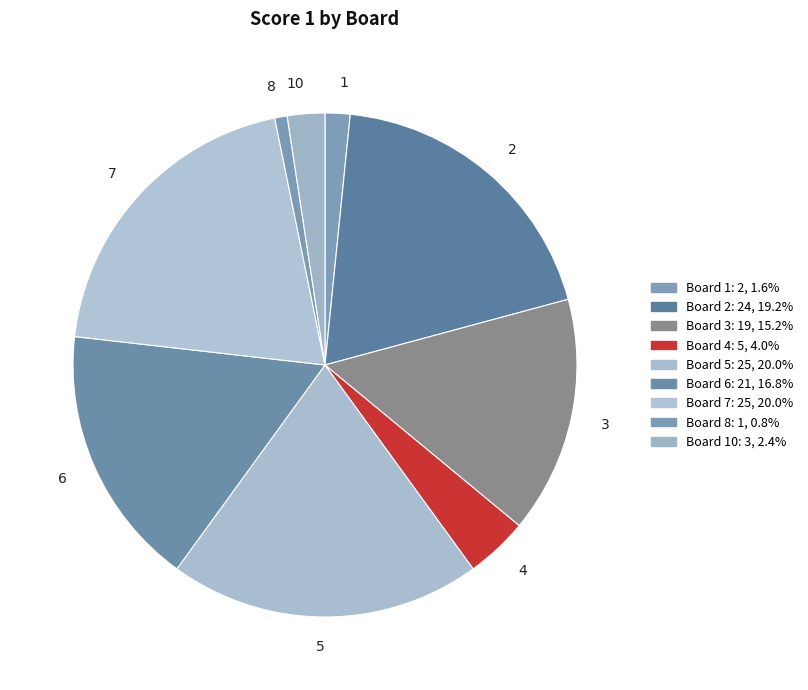

Combined, do 8 and 2 account for over 50%?

No